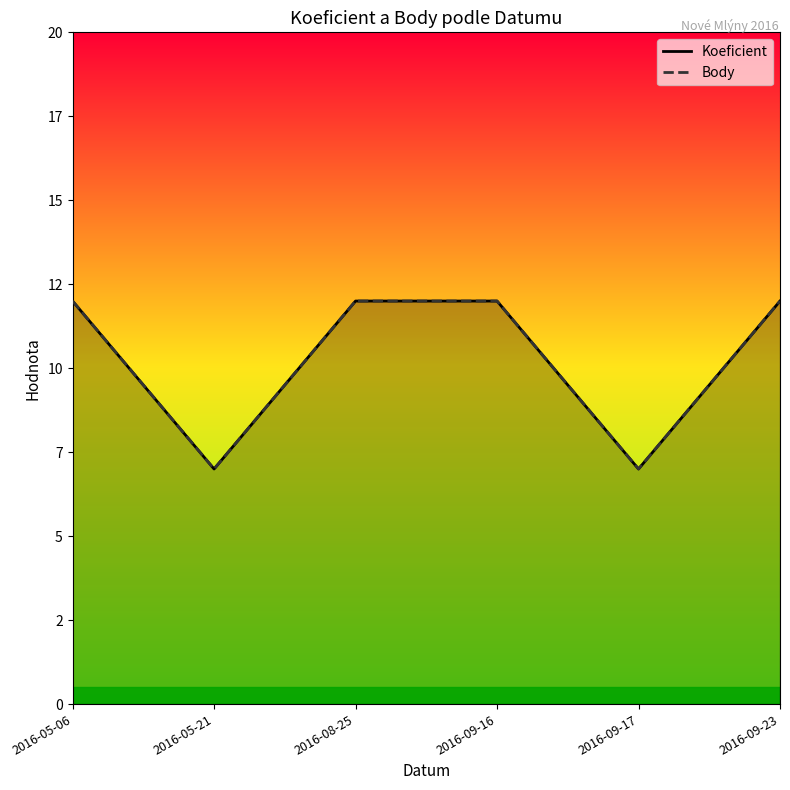

Reading right to left, extract all data points from this chart.

Koeficient: 2016-09-23=12	2016-09-17=7	2016-09-16=12	2016-08-25=12	2016-05-21=7	2016-05-06=12
Body: 2016-09-23=12	2016-09-17=7	2016-09-16=12	2016-08-25=12	2016-05-21=7	2016-05-06=12